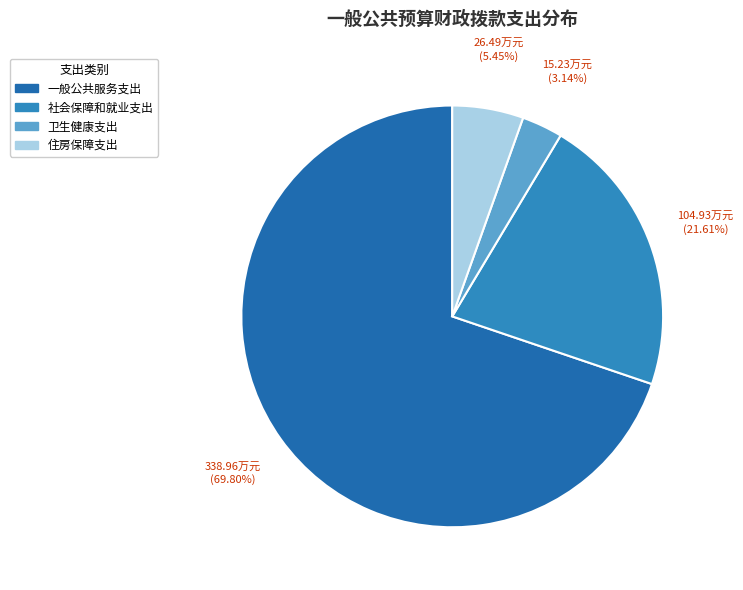

How many segments does this pie chart have?

4